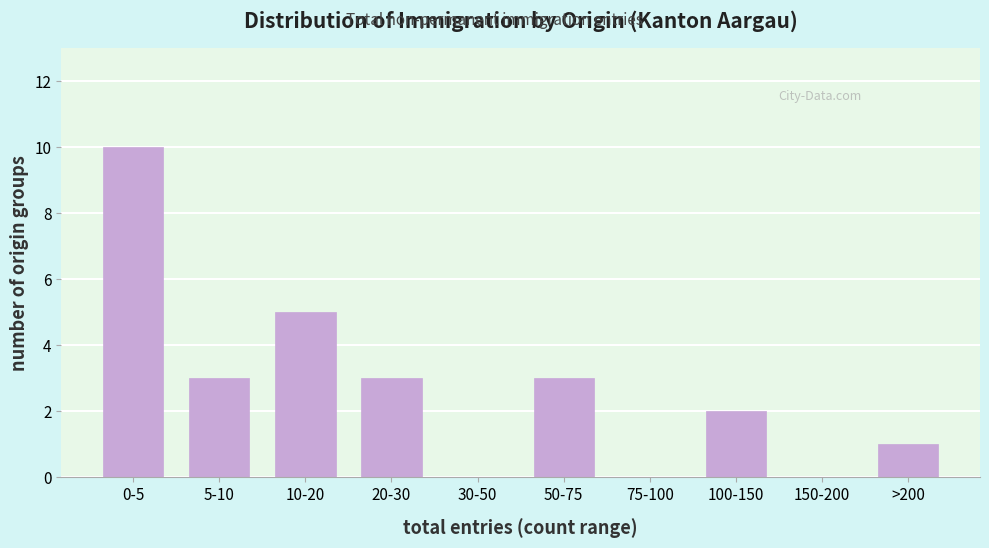

Reading right to left, what are all the values shown in this chart?

>200=1	150-200=0	100-150=2	75-100=0	50-75=3	30-50=0	20-30=3	10-20=5	5-10=3	0-5=10